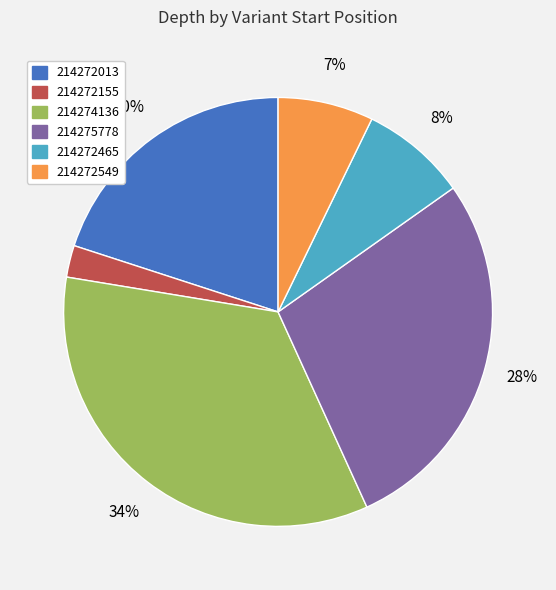

Is it true that 214272013 is 13% of the pie?

False